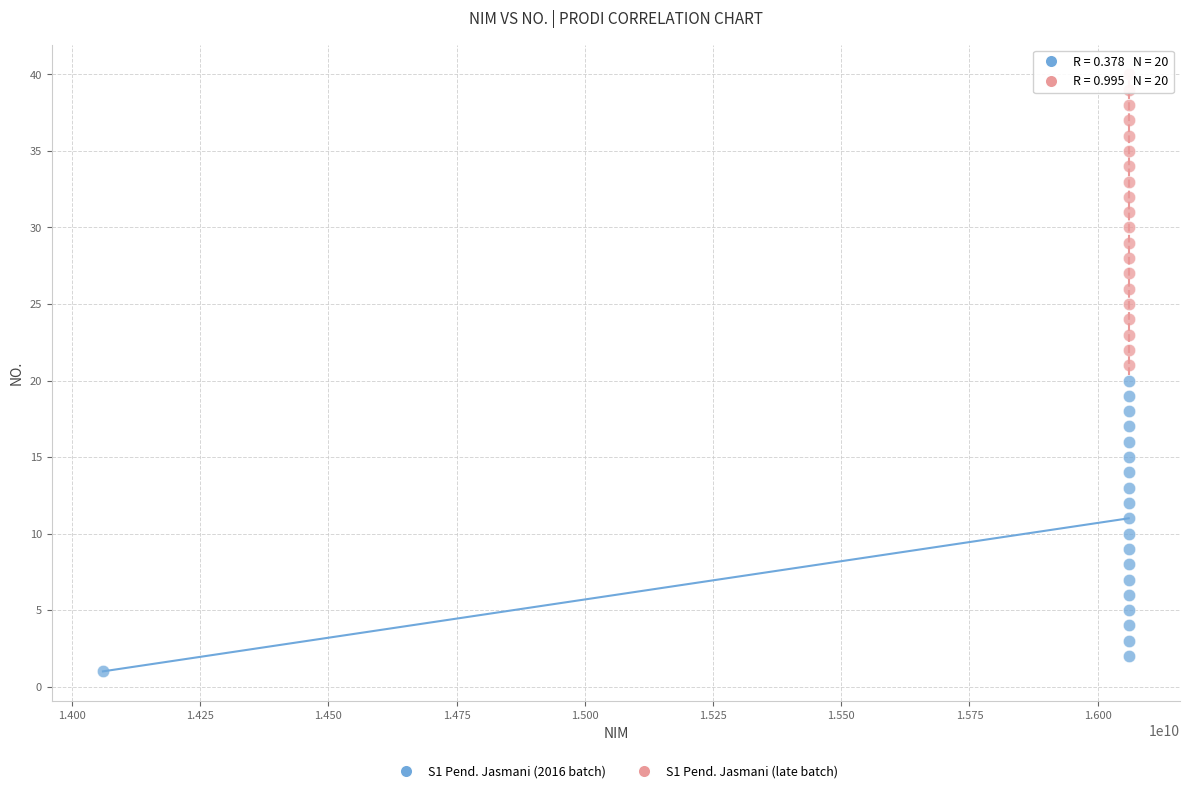

Which series contains the highest Y value?

S1 Pend. Jasmani (late batch)